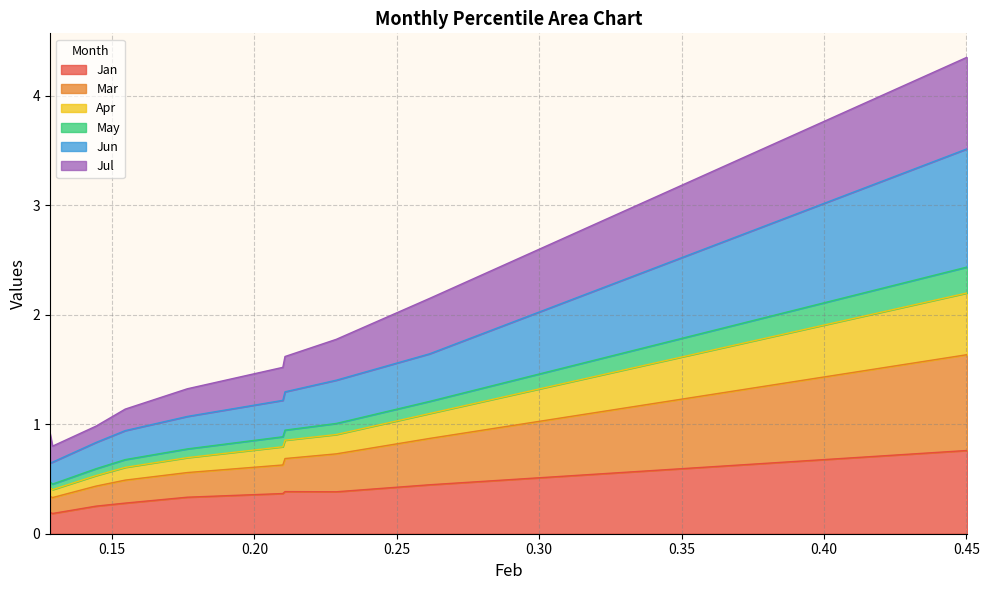

Is it true that May equals 2.4 at pct95?

True